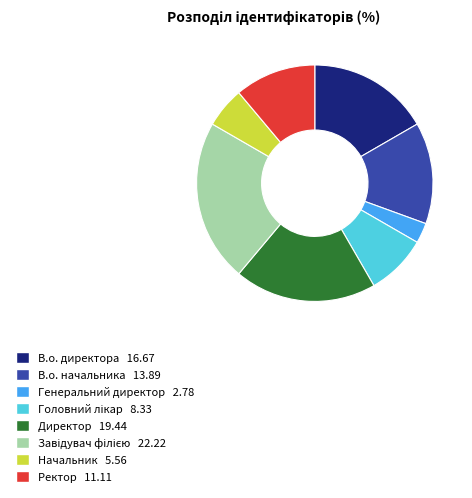

Is the sum of В.о. директора and Директор greater than half?

No